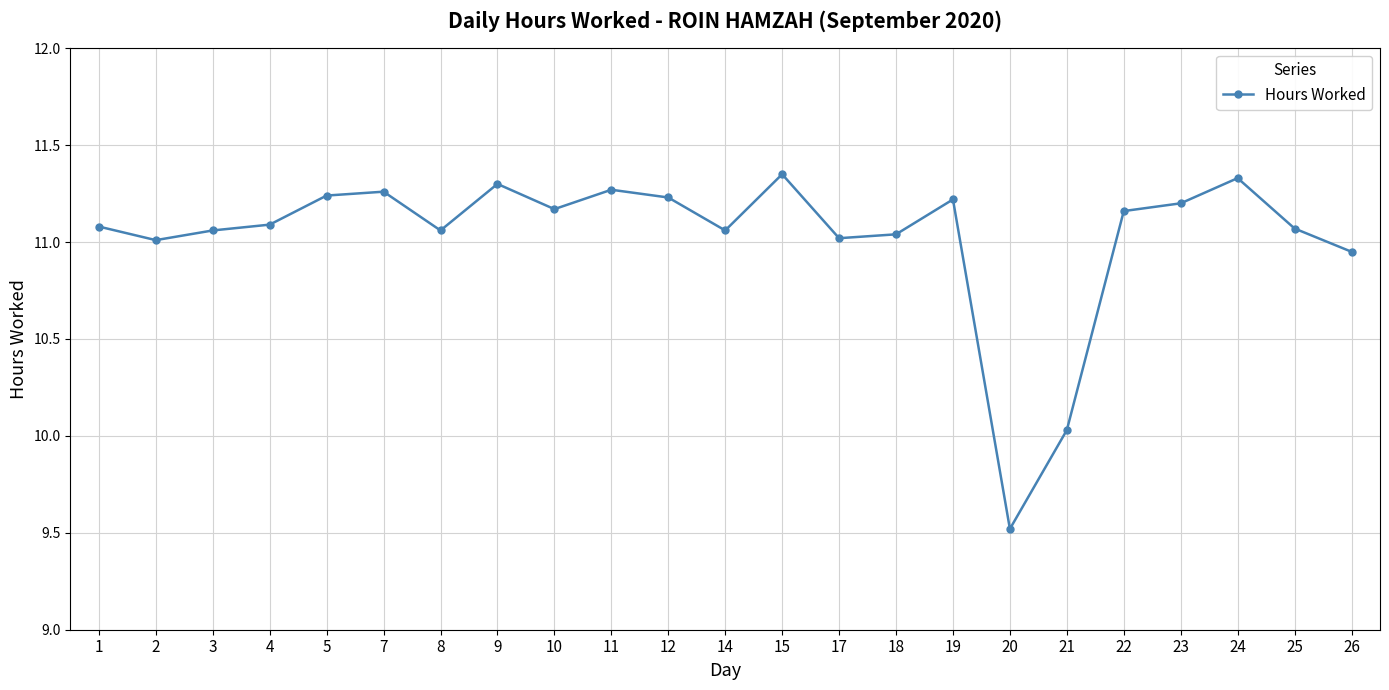

Which label corresponds to the smallest value in the chart?

20